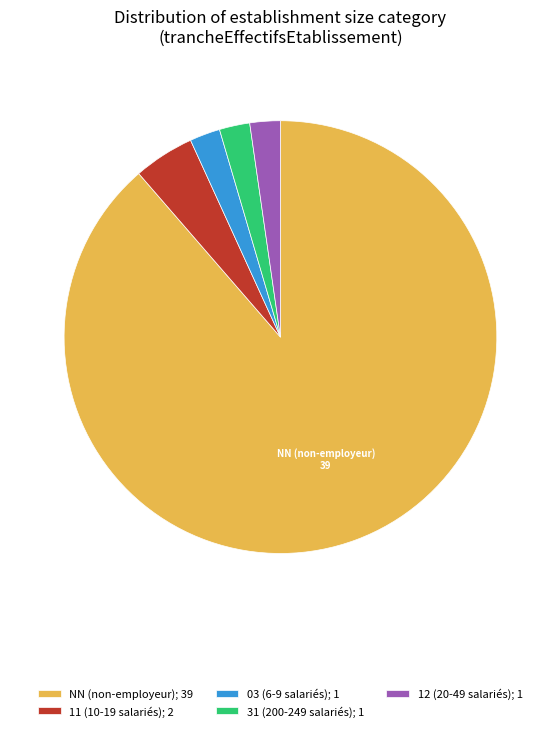

Does any single category account for the majority?

Yes